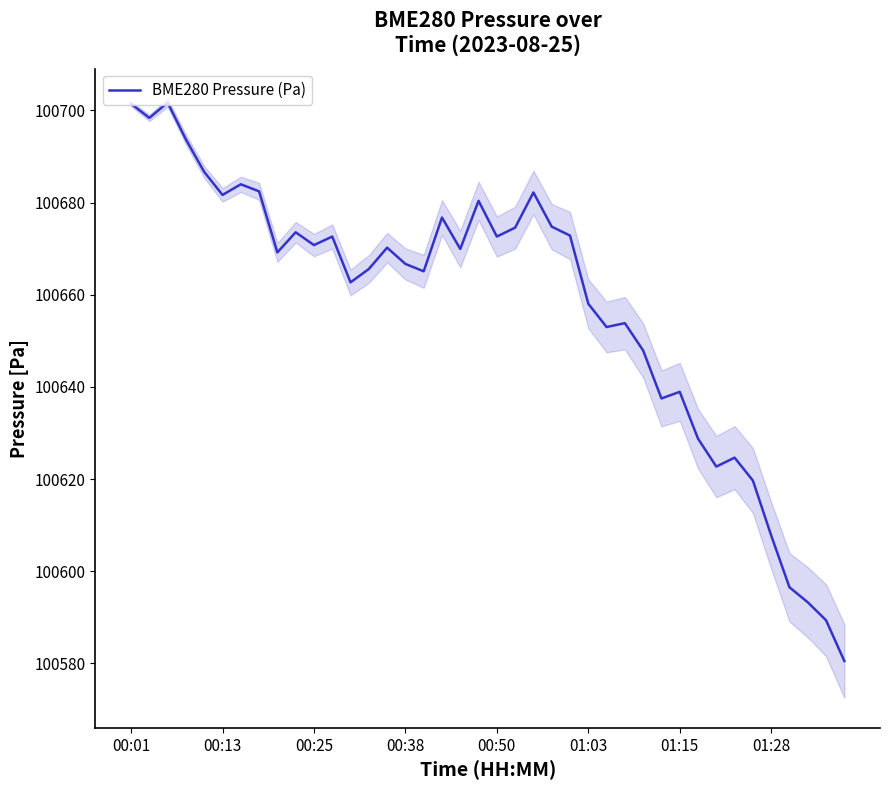

What is the change in value from 15 to 32?

-44.0